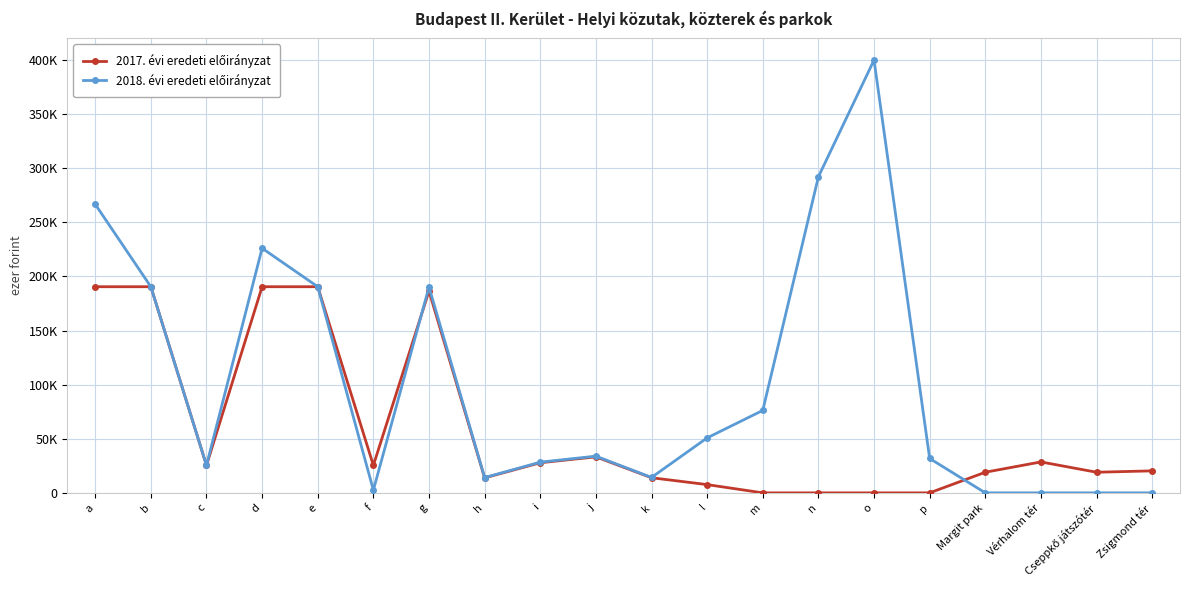

True or false: 2018. évi eredeti előirányzat has a value of 22804 at h.

False